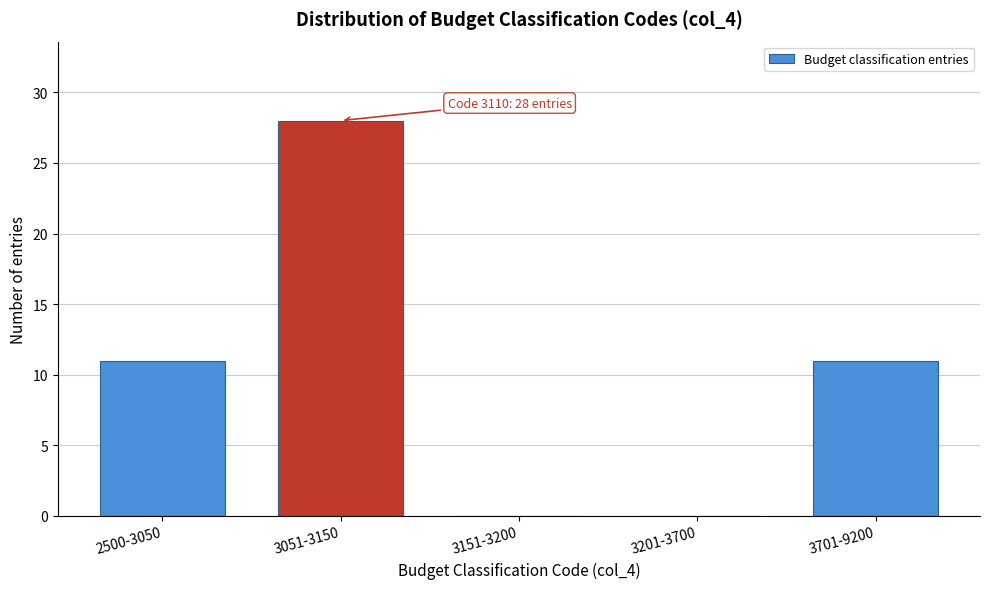

Reading right to left, transcribe all the data shown in this chart.

3701-9200=11	3201-3700=0	3151-3200=0	3051-3150=28	2500-3050=11